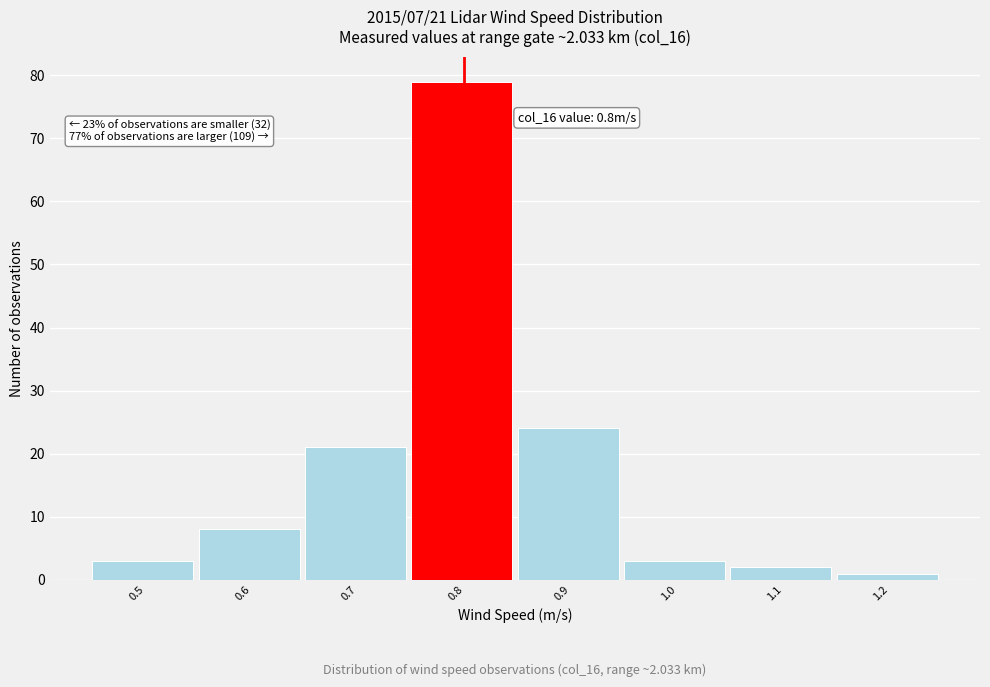

Which range on the x-axis has the tallest bar?

0.75 to 0.85